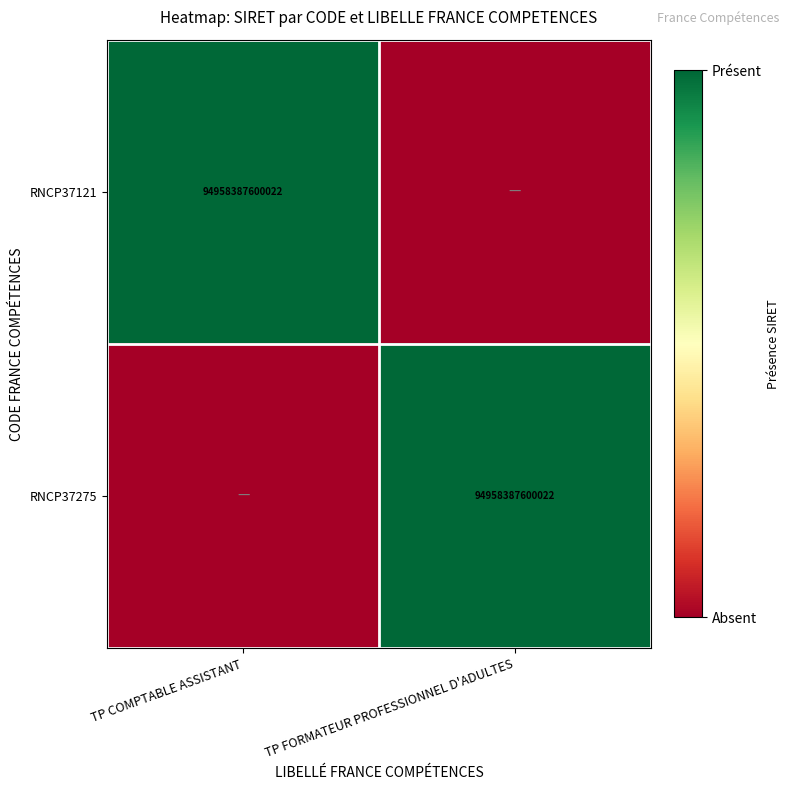

Is it true that RNCP37275 equals 0 at TP FORMATEUR PROFESSIONNEL D'ADULTES?

False